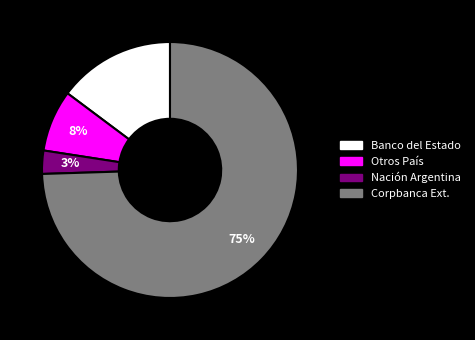

Is there any slice that represents more than half of the pie?

Yes